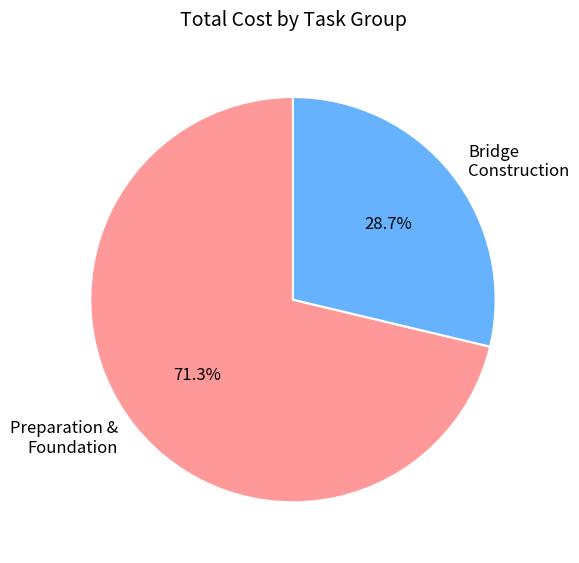

How many segments does this pie chart have?

2